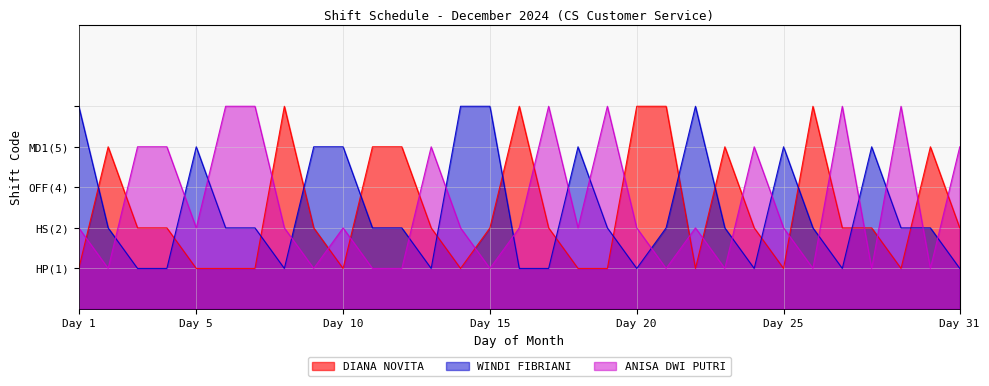

How many series are shown in this chart?

3